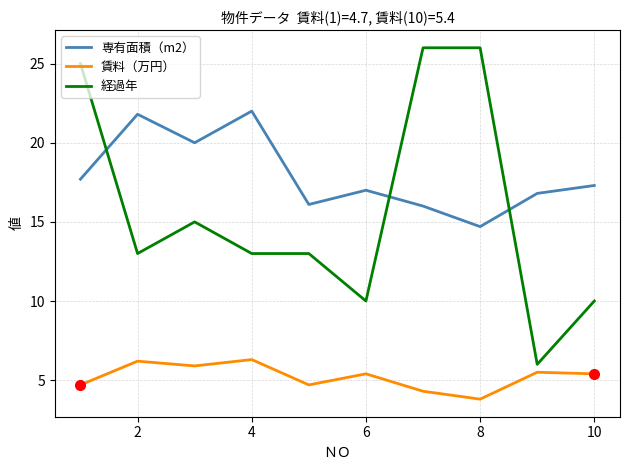

What is the average value of the 賃料（万円） series?

5.2